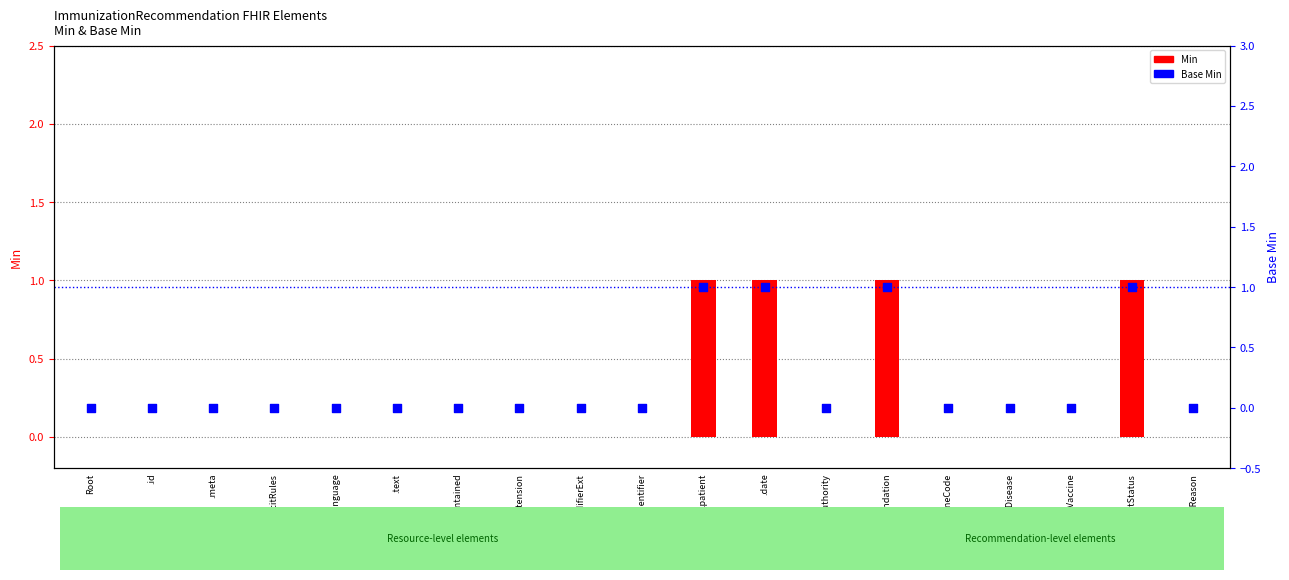

What are all the series names shown in the legend?

Min, Base Min